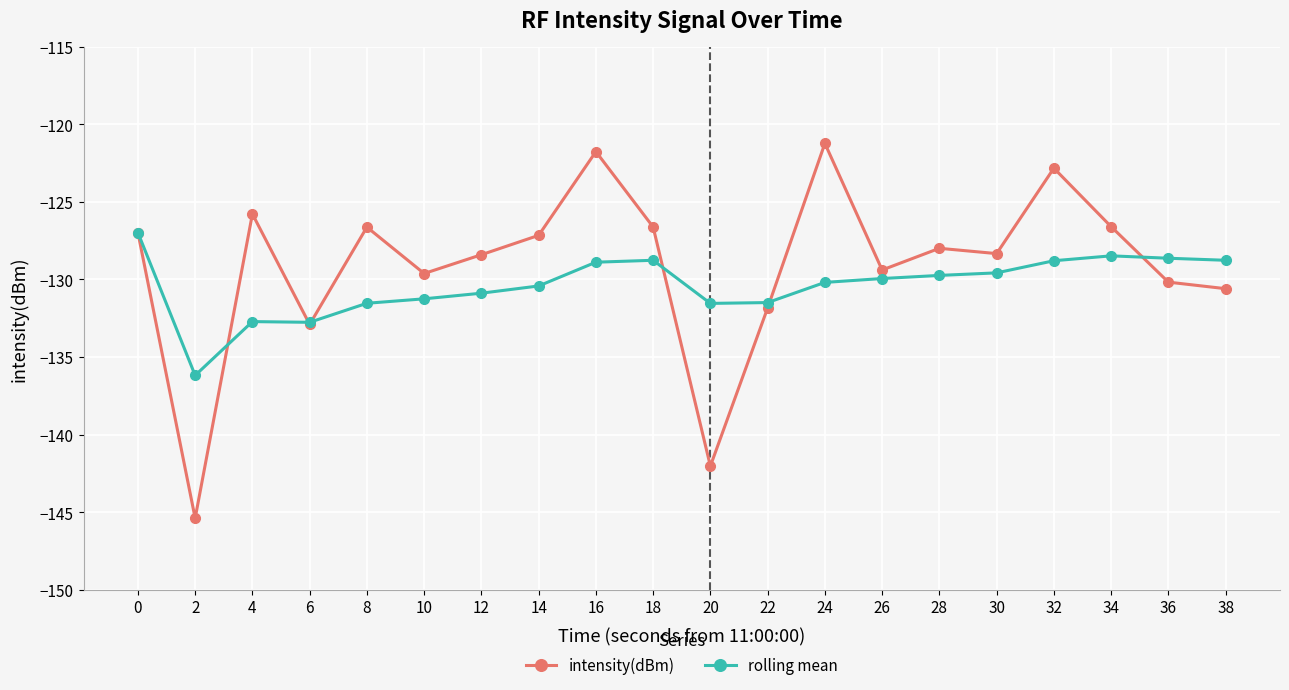

What is the value of the rolling mean point at the 20th from the left?

-128.8